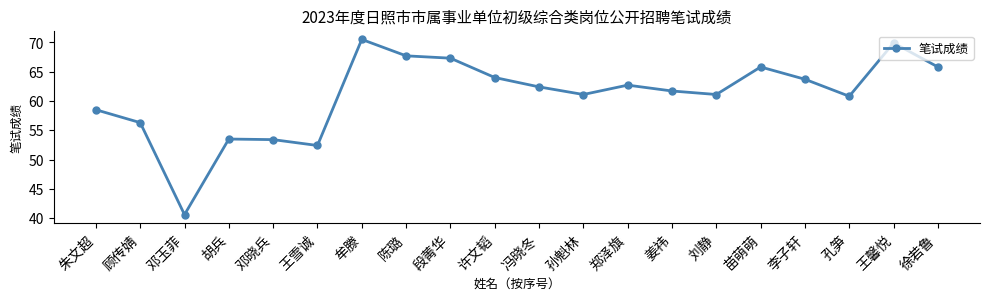

Where does the data first go above 62?

牟滕